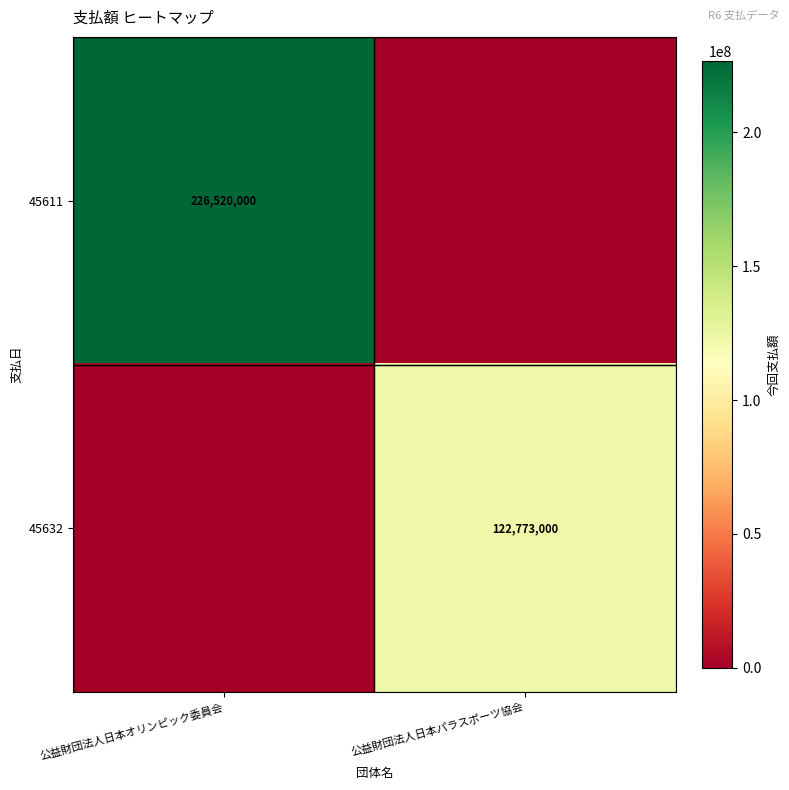

The 45611 series shows 226520000 at 公益財団法人日本オリンピック委員会. True or false?

True